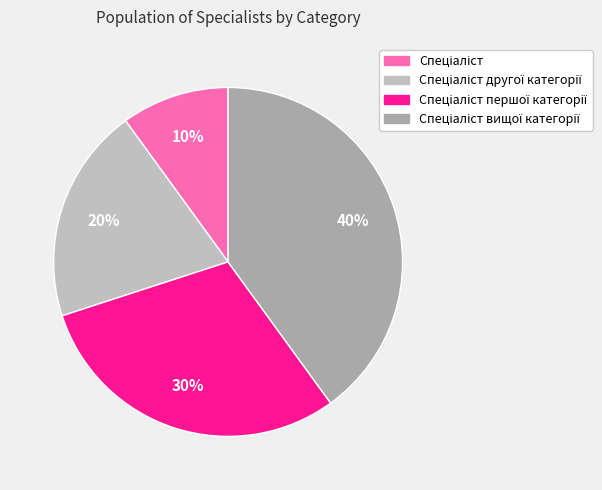

Count the number of slices in the pie.

4